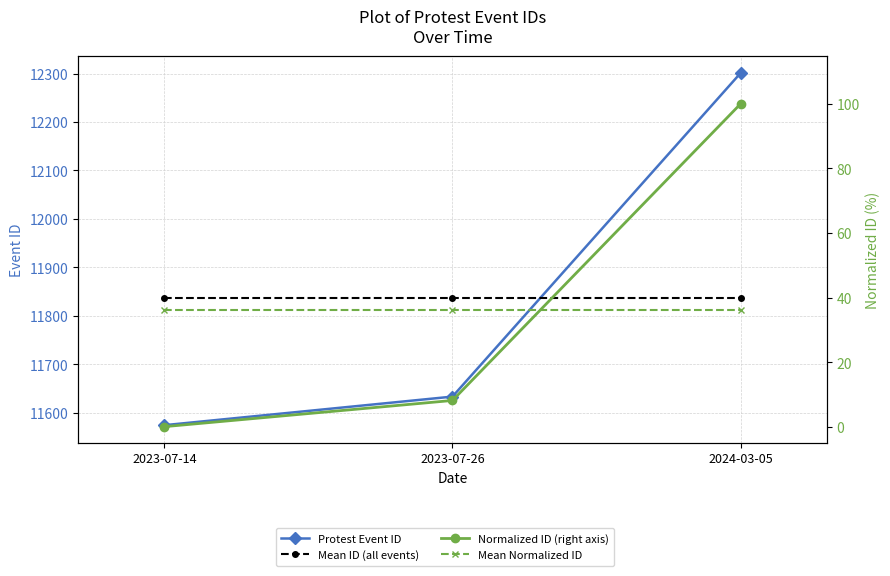

What is the average value of the Mean ID (all events) series?

11836.0